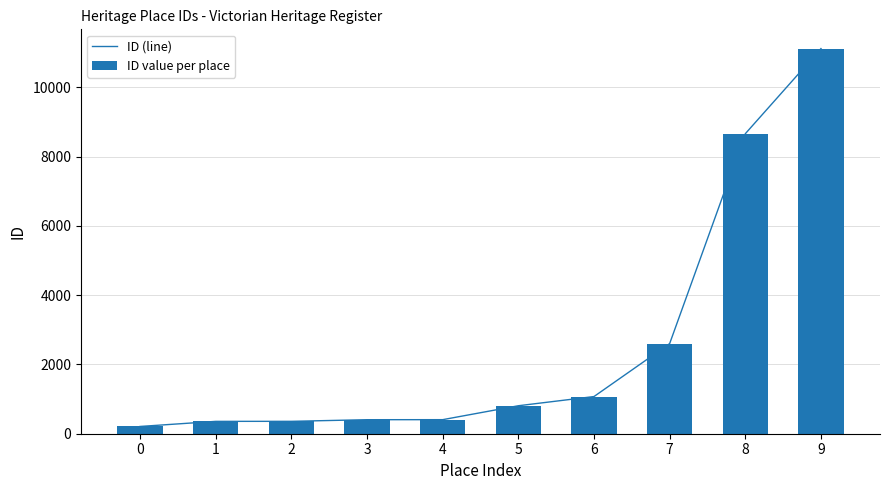

List the labels in order of ID value per place value, smallest first.

0, 1, 2, 3, 4, 5, 6, 7, 8, 9